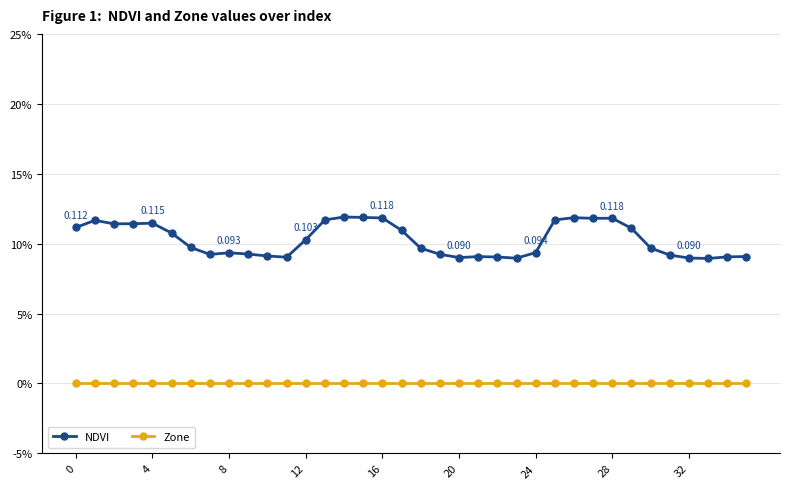

Which category has the highest value across all series?

14